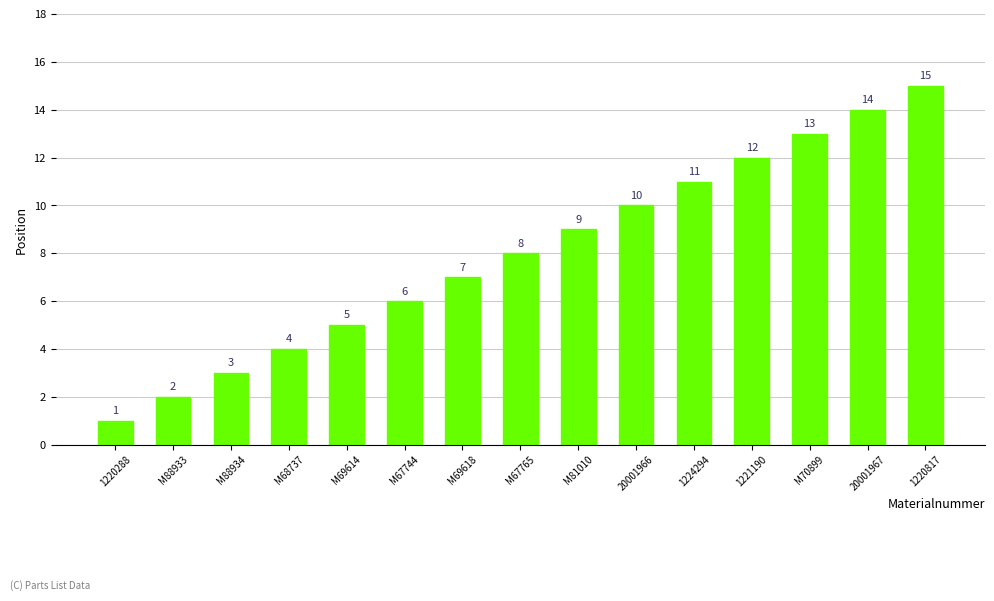

What is the difference between the maximum and minimum values?

14